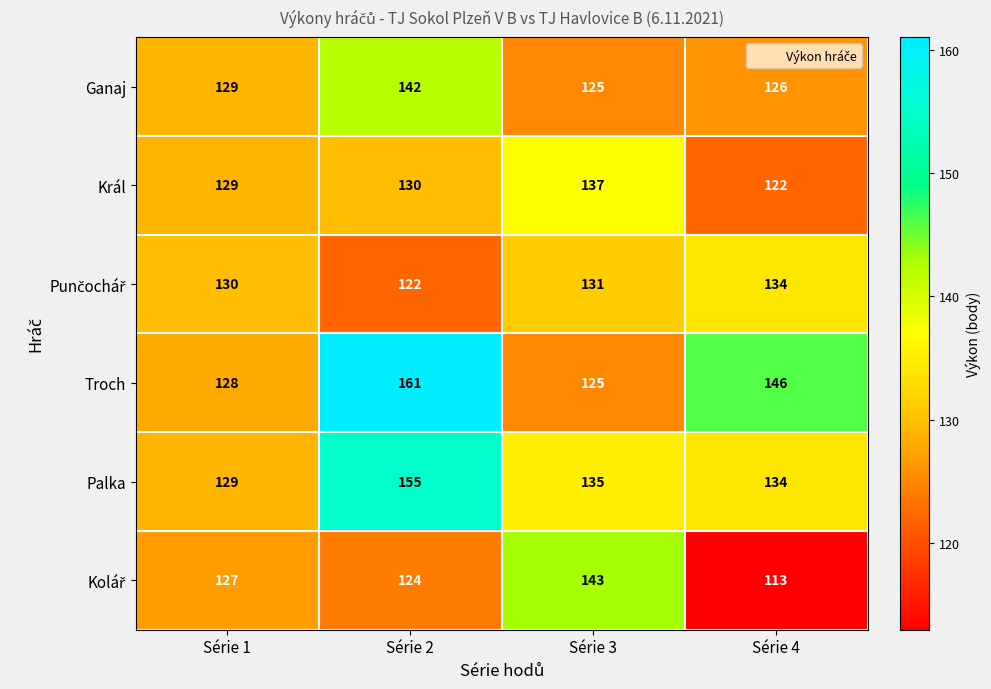

What is the minimum value shown in the chart?

113